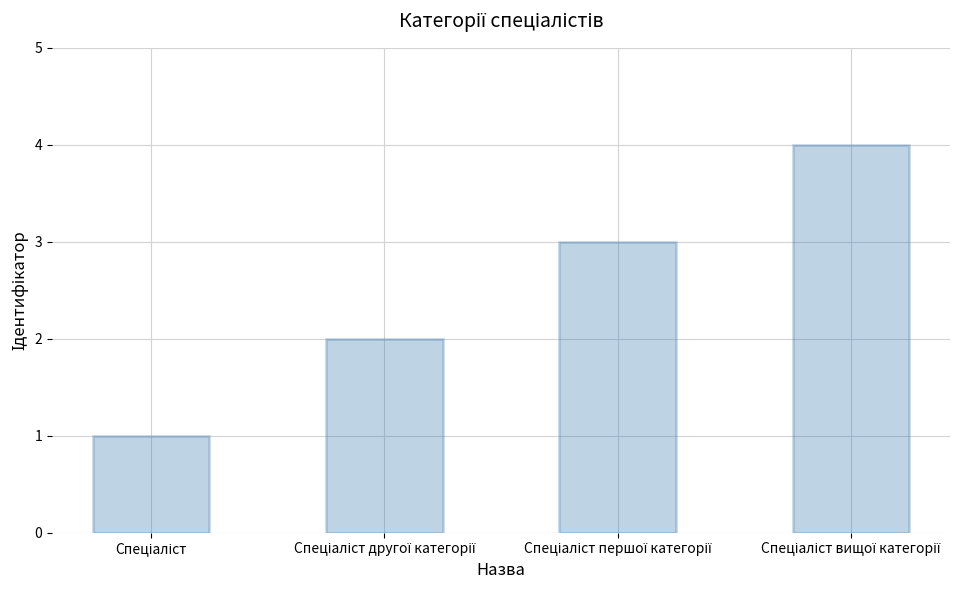

What is the sum of all values?

10